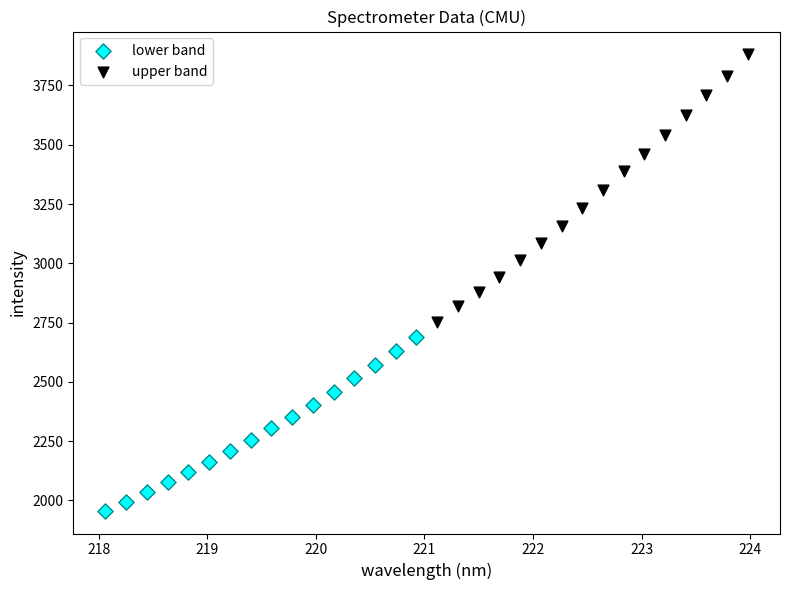

Which series contains the highest Y value?

upper band